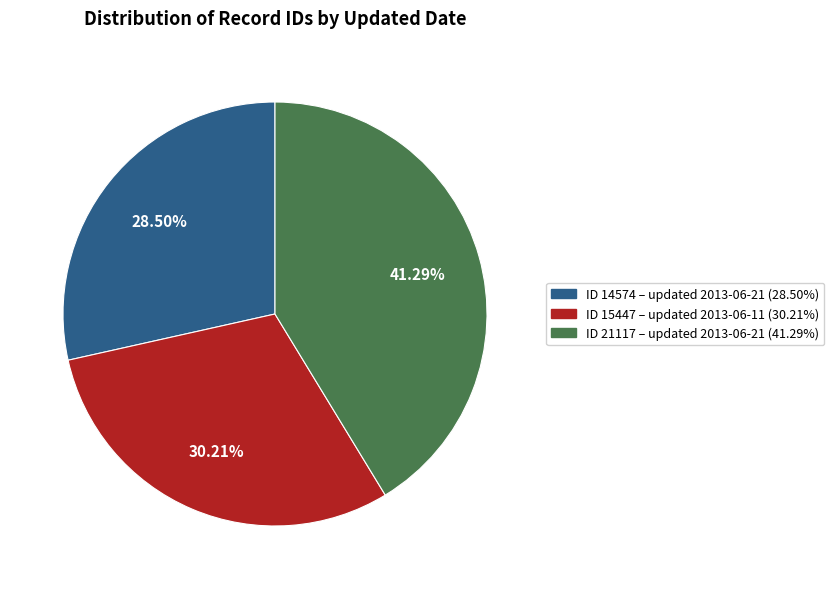

Do ID 21117 – updated 2013-06-21 (41.29%) and ID 15447 – updated 2013-06-11 (30.21%) together represent more than half of the pie?

Yes